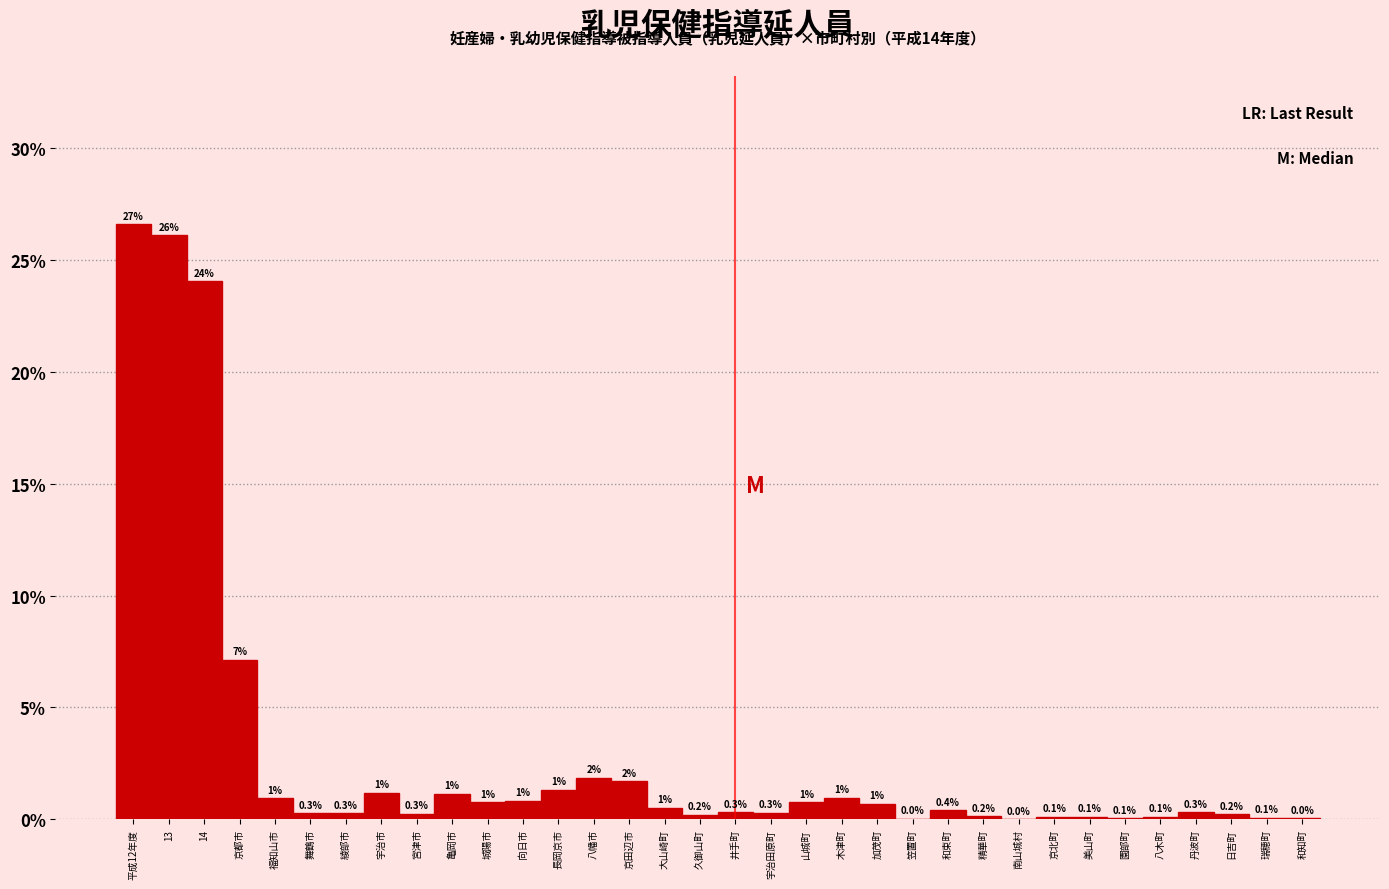

At which label is the value closest to 13?

京都市